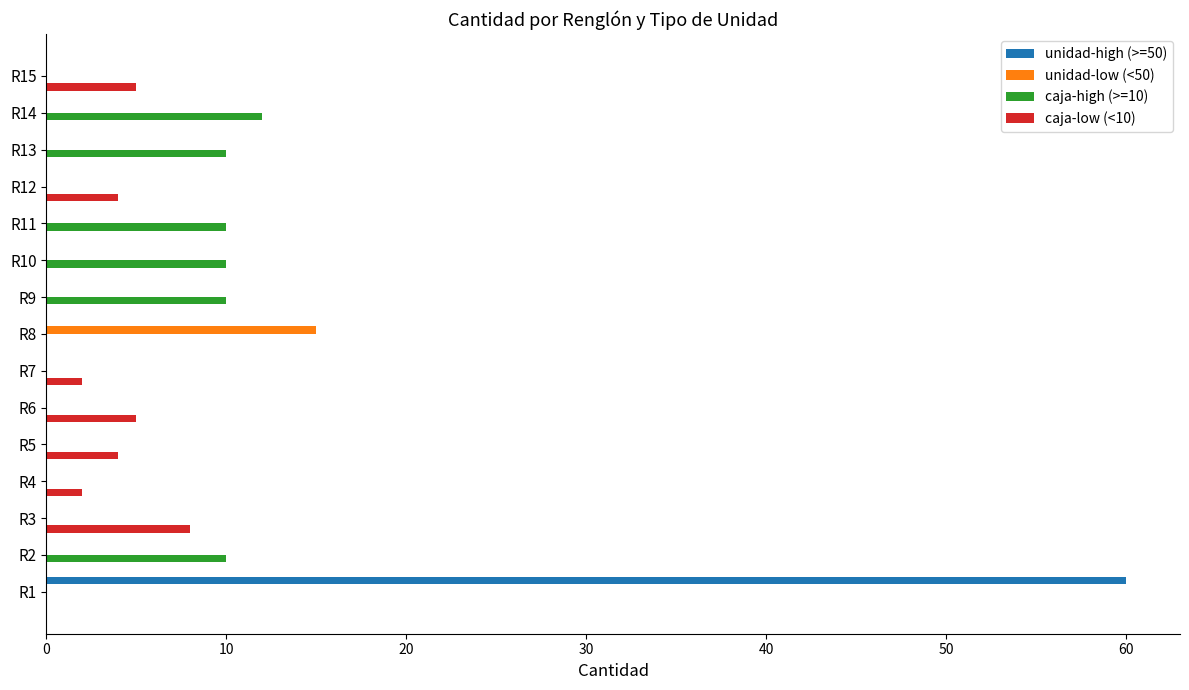

Which series has the widest spread of values?

unidad-high (>=50)